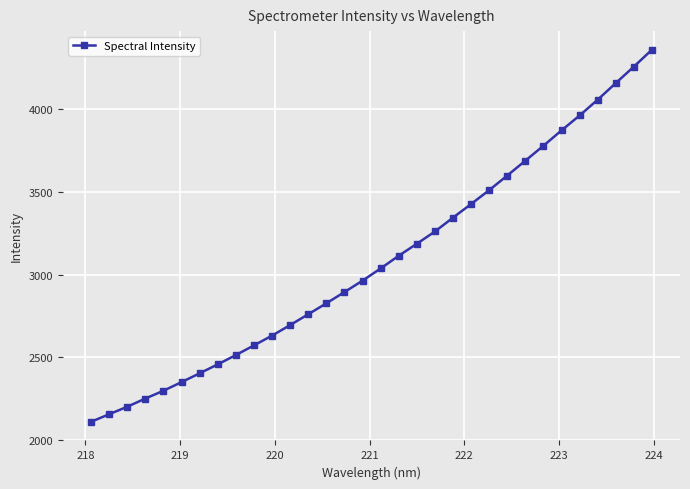

What is the smallest value displayed?

2109.4